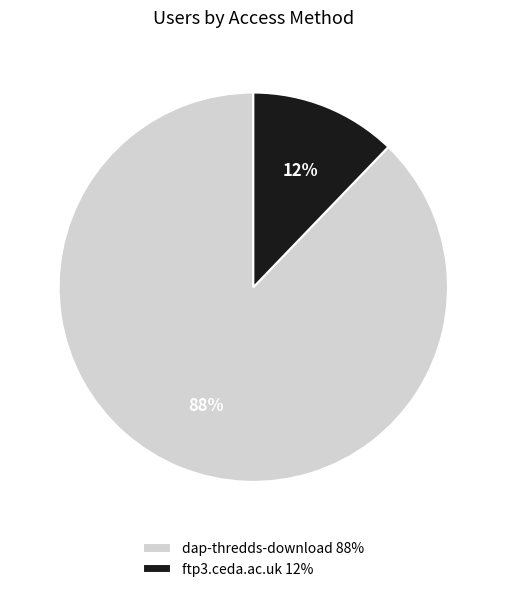

The ftp3.ceda.ac.uk slice represents 12% of the pie. True or false?

True